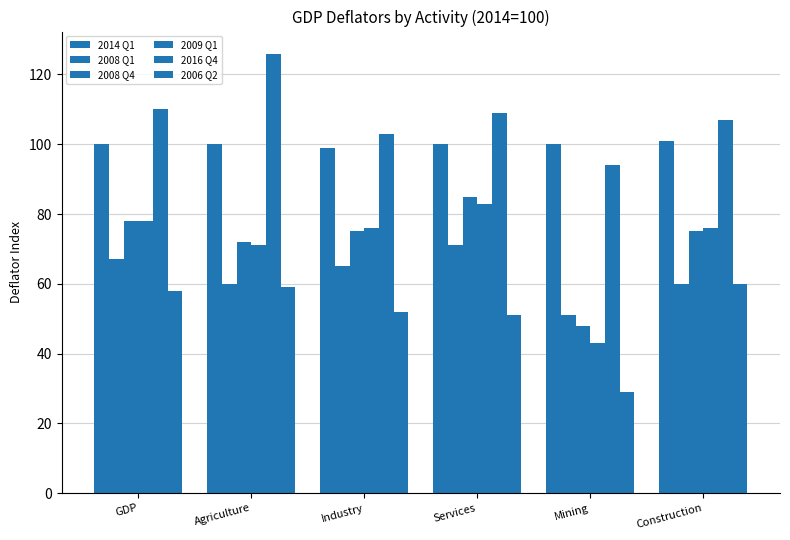

How many series are shown in this chart?

6